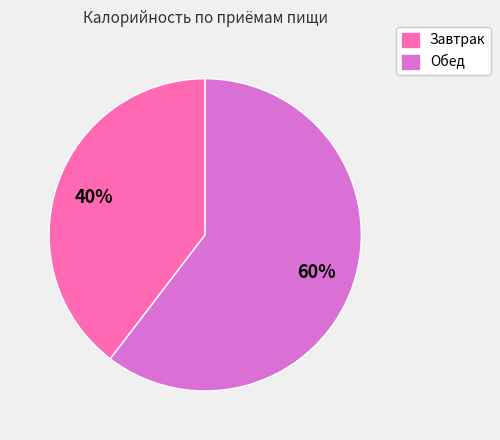

True or false: Обед accounts for 60% of the total.

True